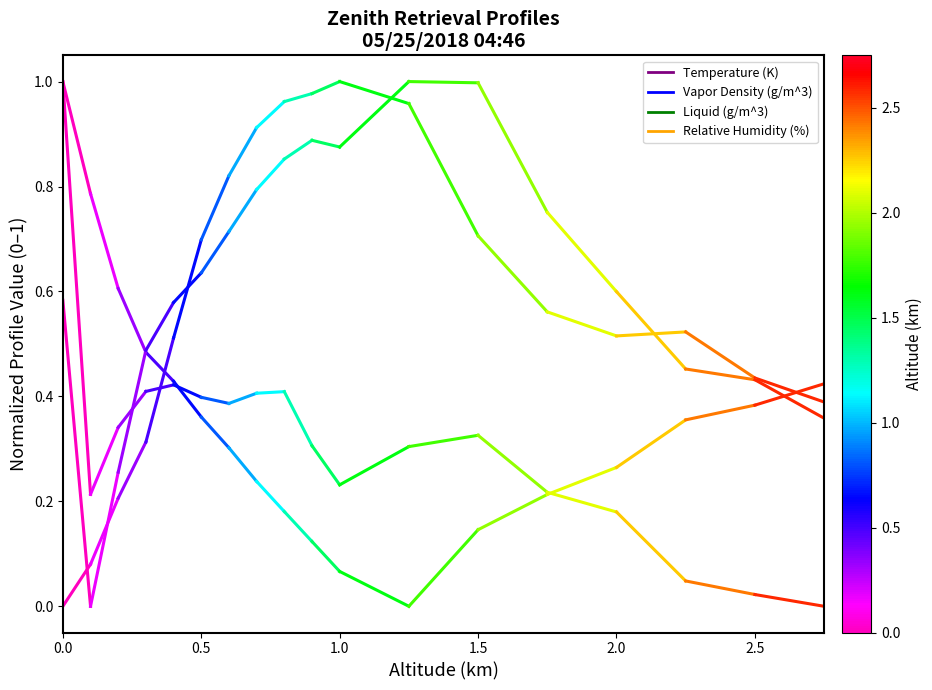

What is the lowest value of the Vapor Density (g/m^3) series?

0.2